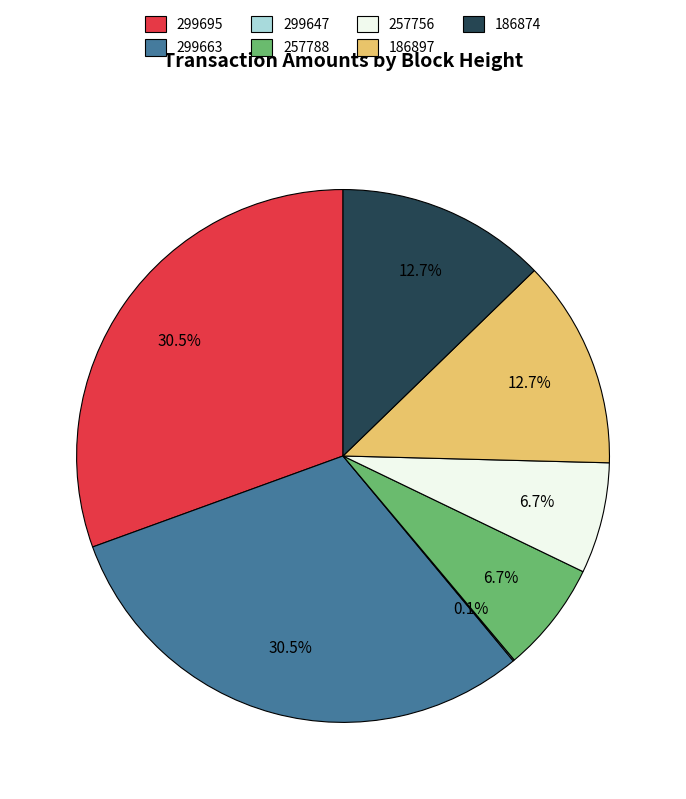

To the nearest percent, what percentage of the pie is 257788?

7%